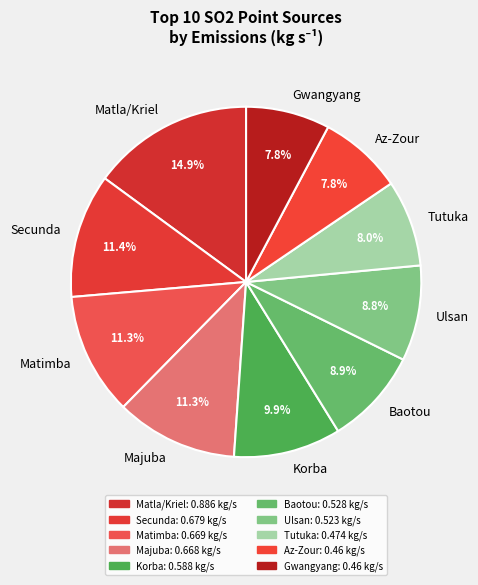

To the nearest percent, what is the average slice percentage?

10%